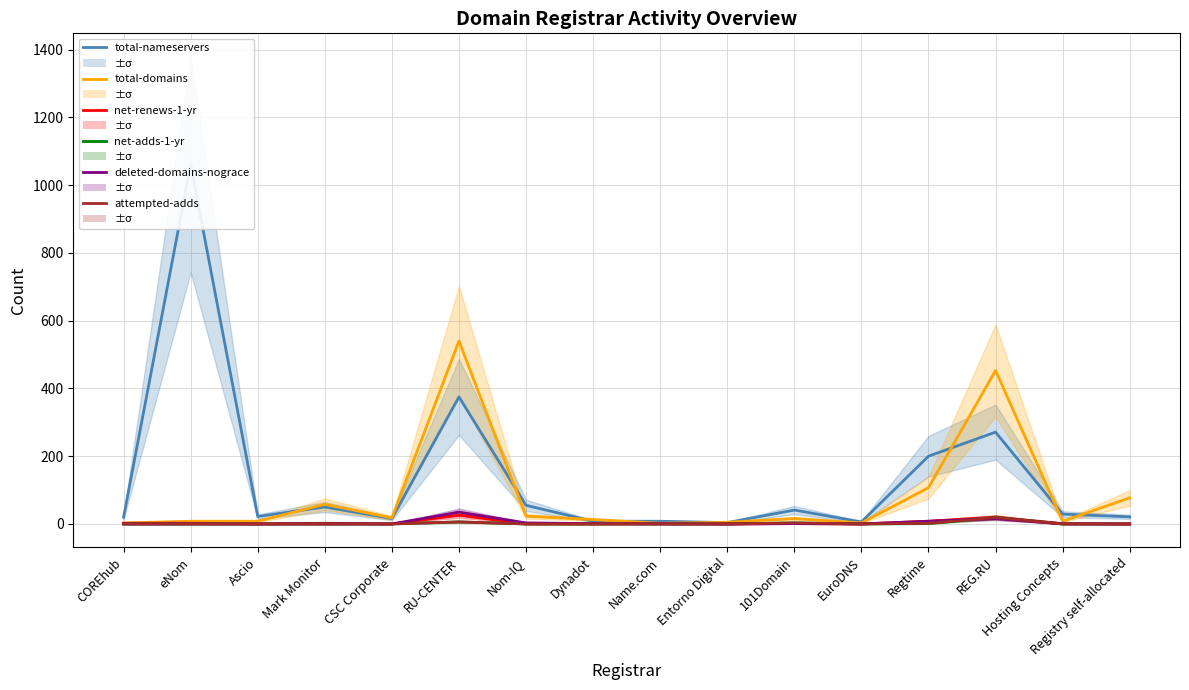

How many lines are shown in the chart?

6